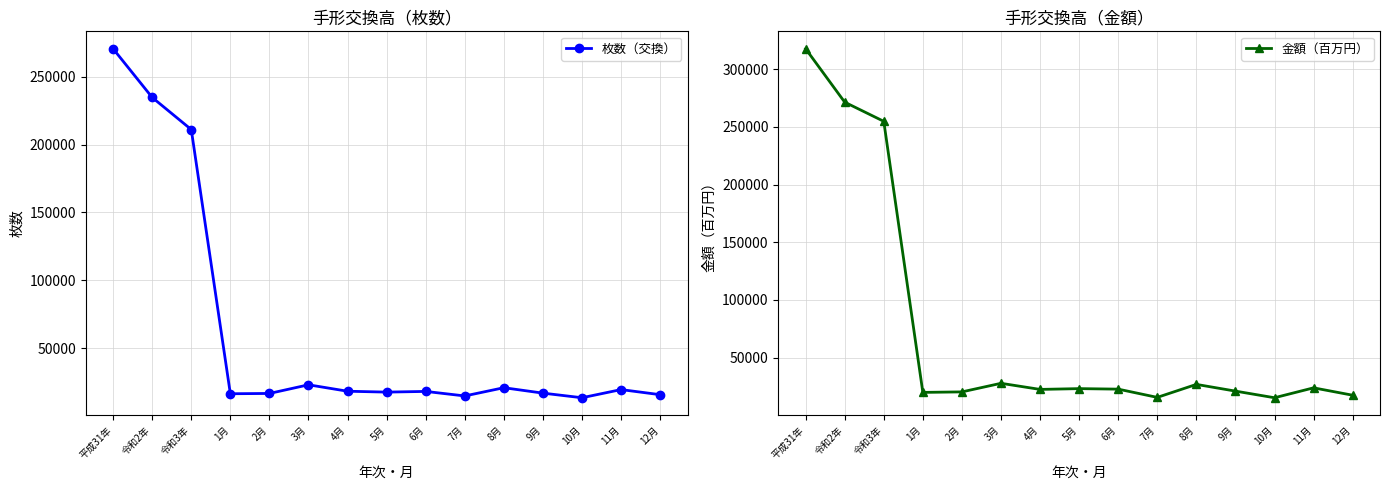

At how many categories does at least one series exceed 308143?

1